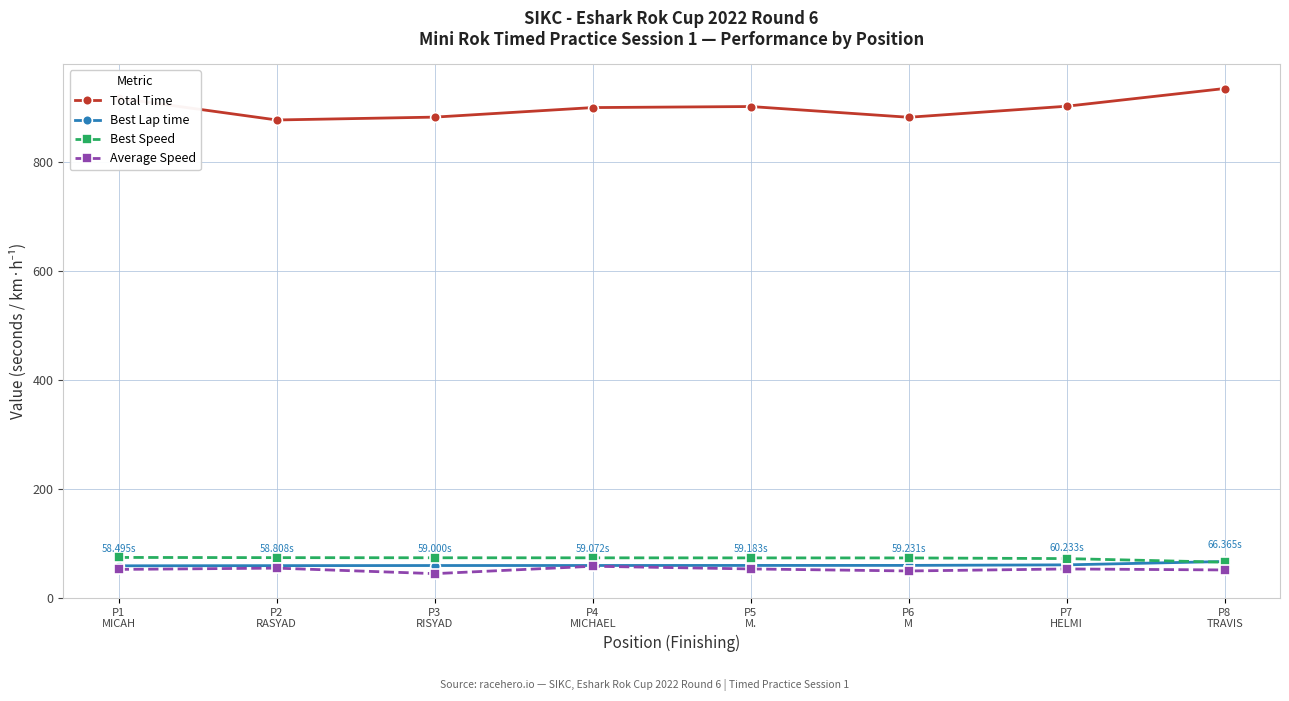

What is the average value of the Best Lap time series?

60.0